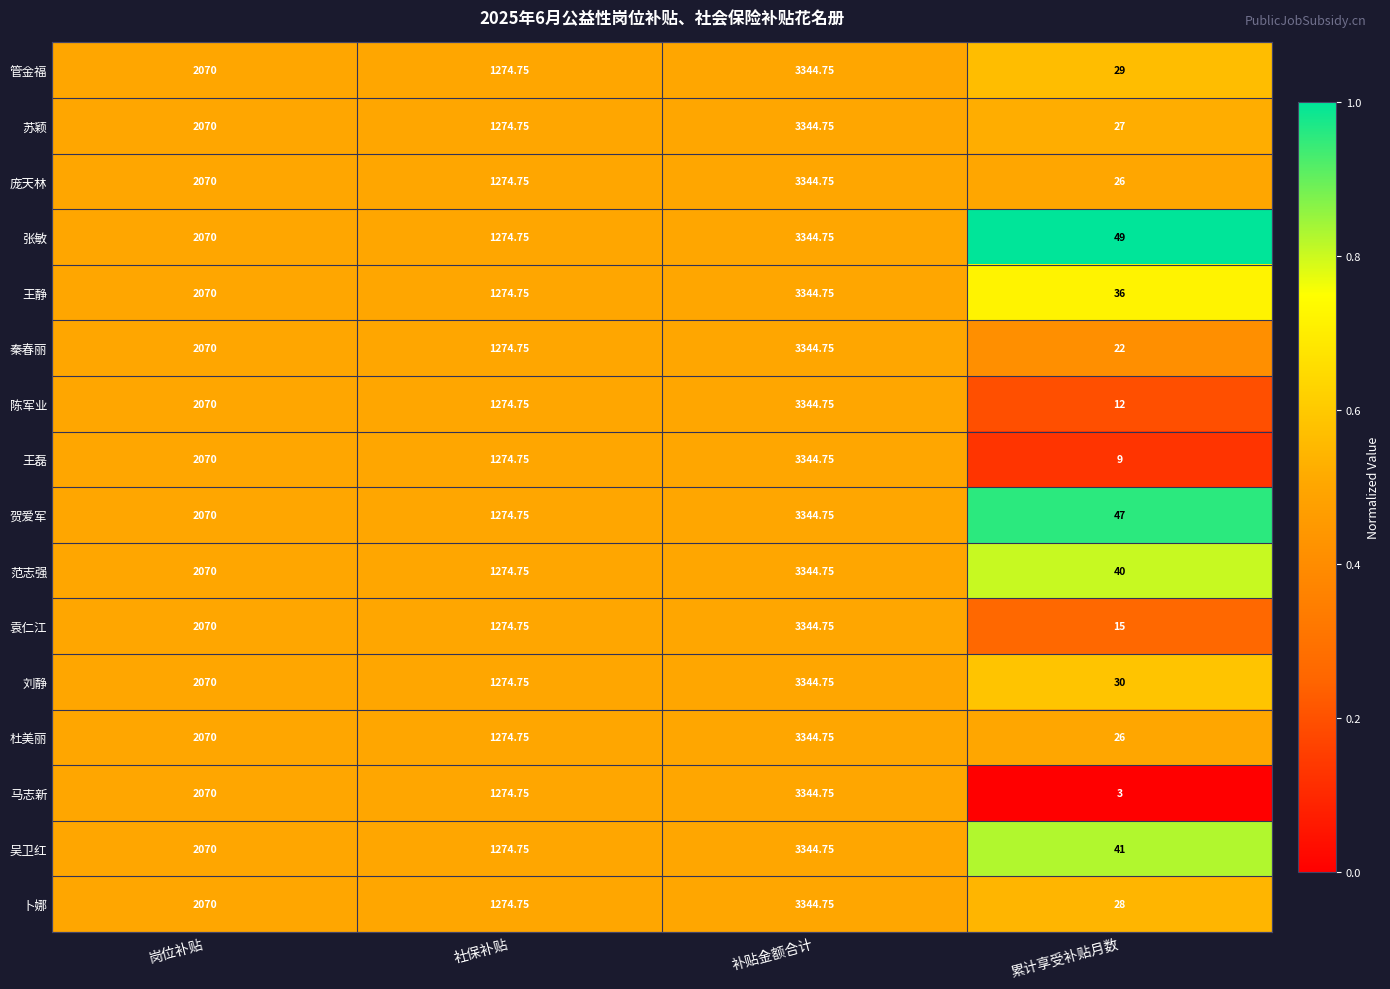

Is the value of 杜美丽 at 补贴金额合计 greater than the value of 管金福 at 岗位补贴?

Yes